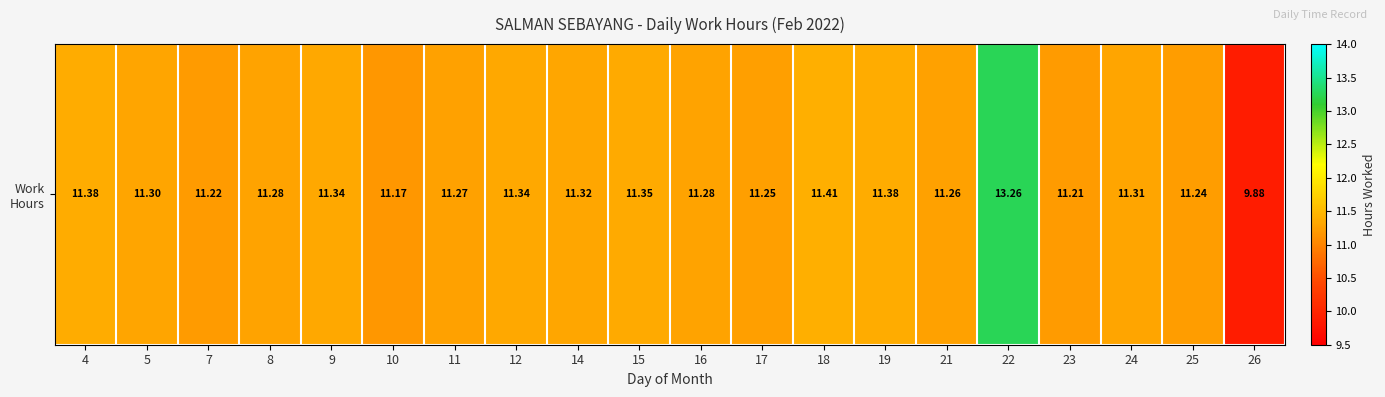

Reading left to right, transcribe all the data shown in this chart.

11.4	11.3	11.2	11.3	11.3	11.2	11.3	11.3	11.3	11.3	11.3	11.2	11.4	11.4	11.3	13.3	11.2	11.3	11.2	9.9